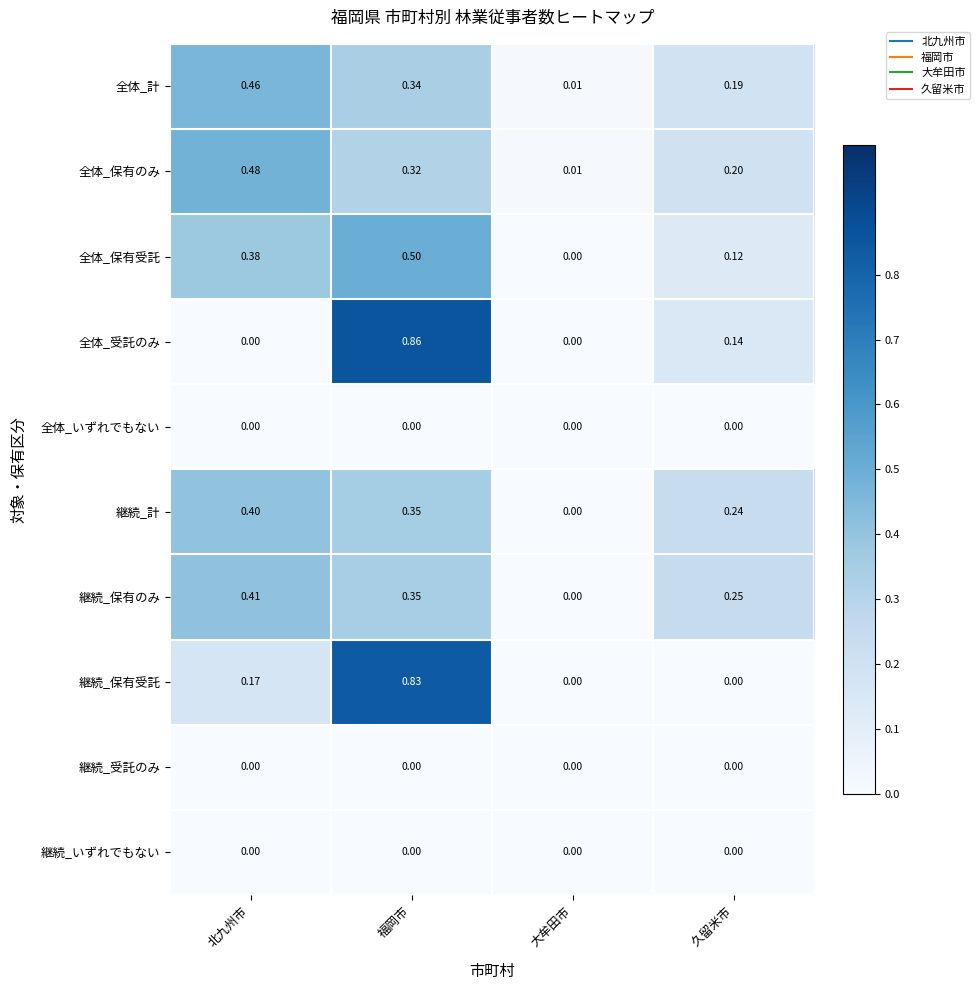

Which series has the largest range (max minus min)?

全体_受託のみ